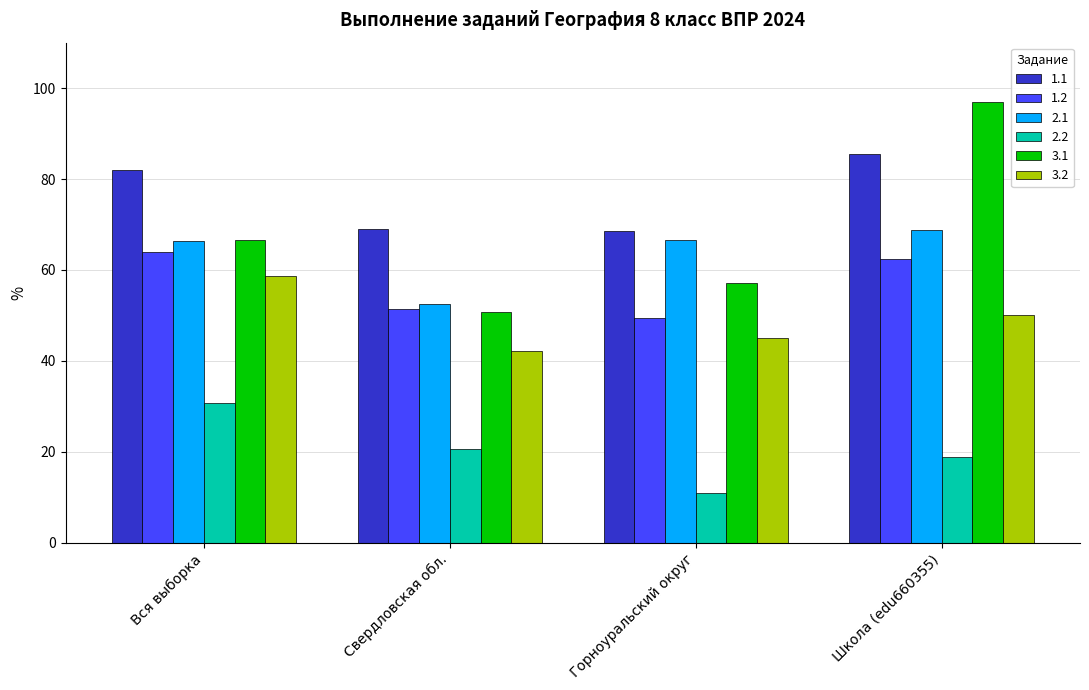

What is the total value across all series at Горноуральский округ?

297.6